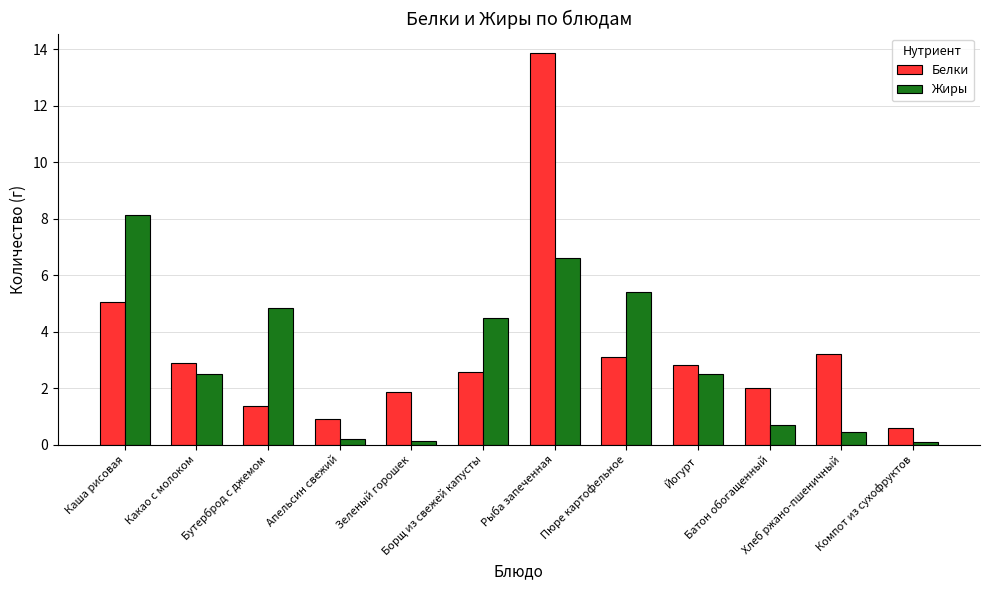

What is the value of the Жиры bar at the 9th from the left?

2.5